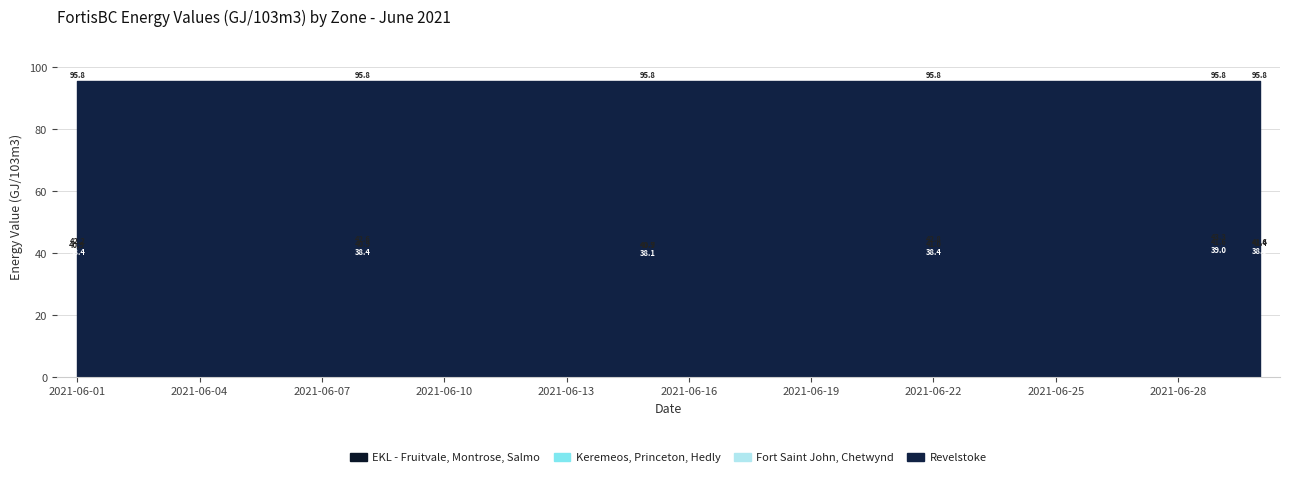

How many interior local peaks does the Fort Saint John, Chetwynd series have?

7